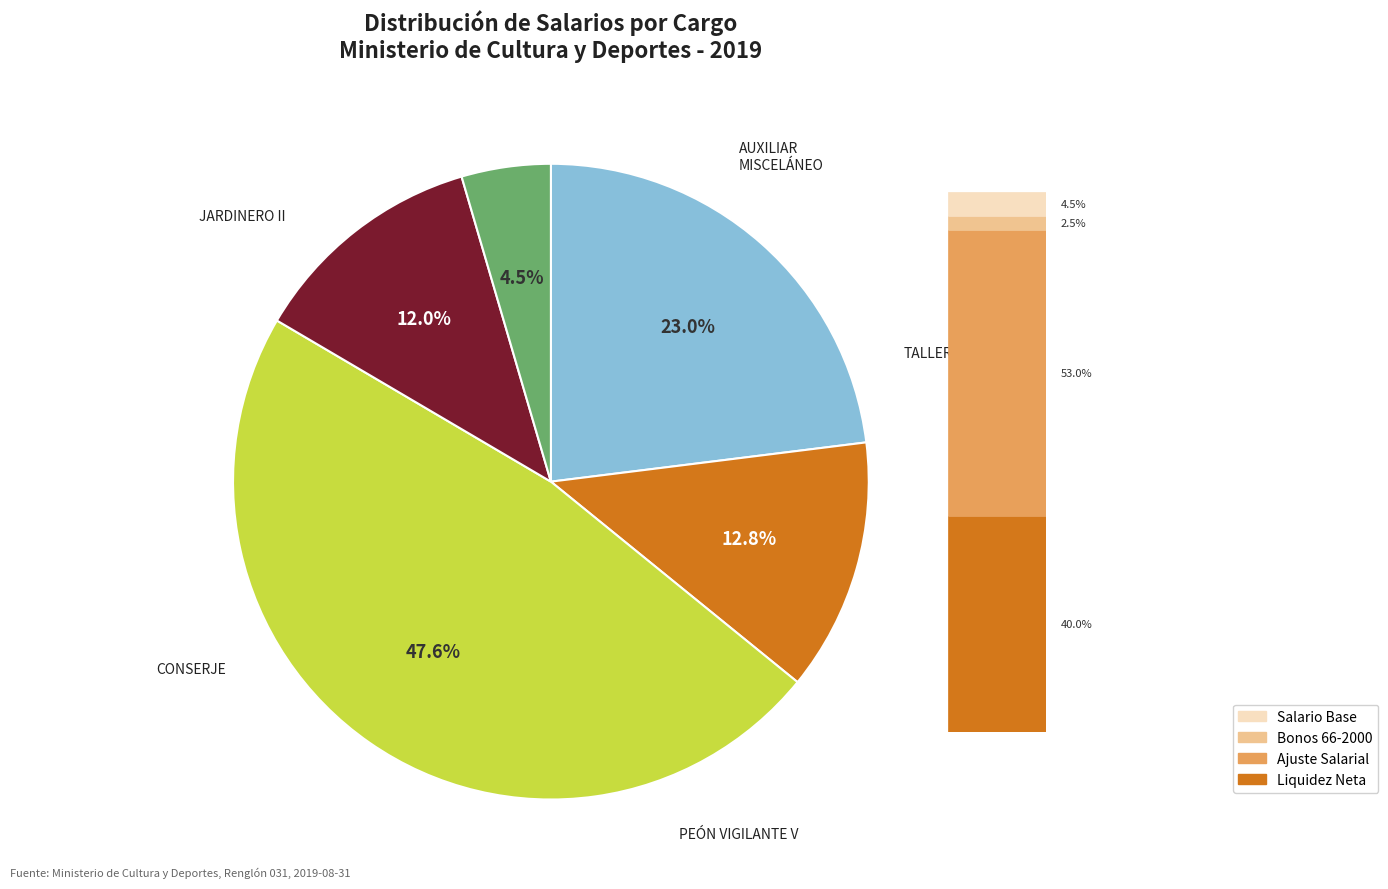

Does any single category account for the majority?

No